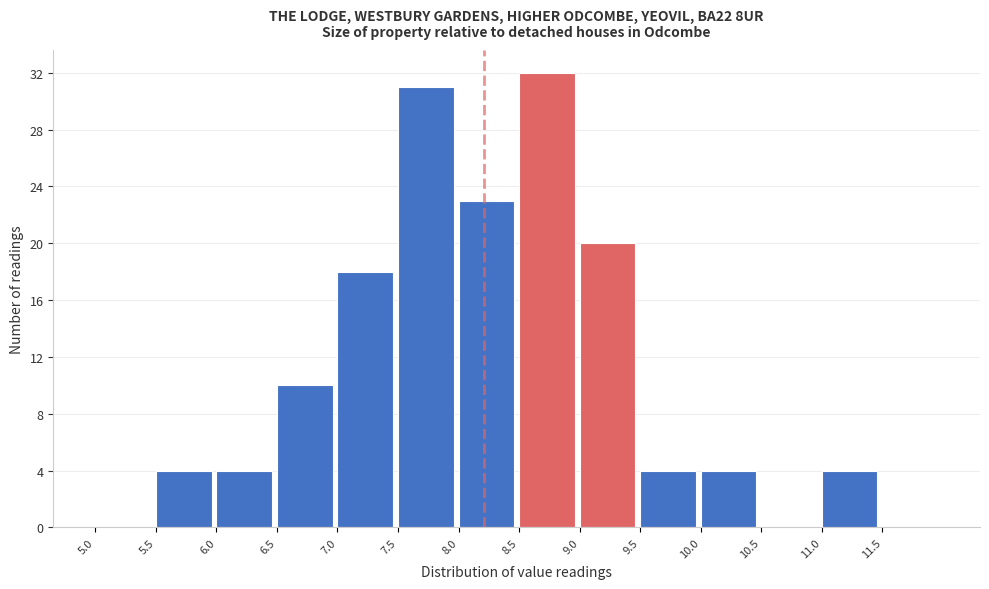

Reading left to right, transcribe this chart: for each bar, give the range it covers on the x-axis and its height. The values are not printed on the chart, so give them approximately, as read against the axis.

5.0 to 5.5: 0
5.5 to 6.0: 4
6.0 to 6.5: 4
6.5 to 7.0: 10
7.0 to 7.5: 18
7.5 to 8.0: 31
8.0 to 8.5: 23
8.5 to 9.0: 32
9.0 to 9.5: 20
9.5 to 10.0: 4
10.0 to 10.5: 4
10.5 to 11.0: 0
11.0 to 11.5: 4
11.5 to 12.0: 0